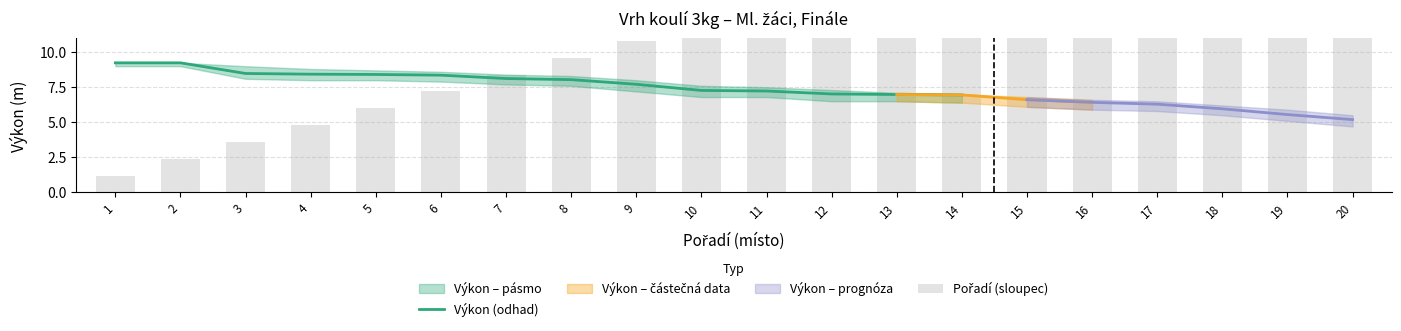

The Pořadí series shows 2.7 at 9. True or false?

False